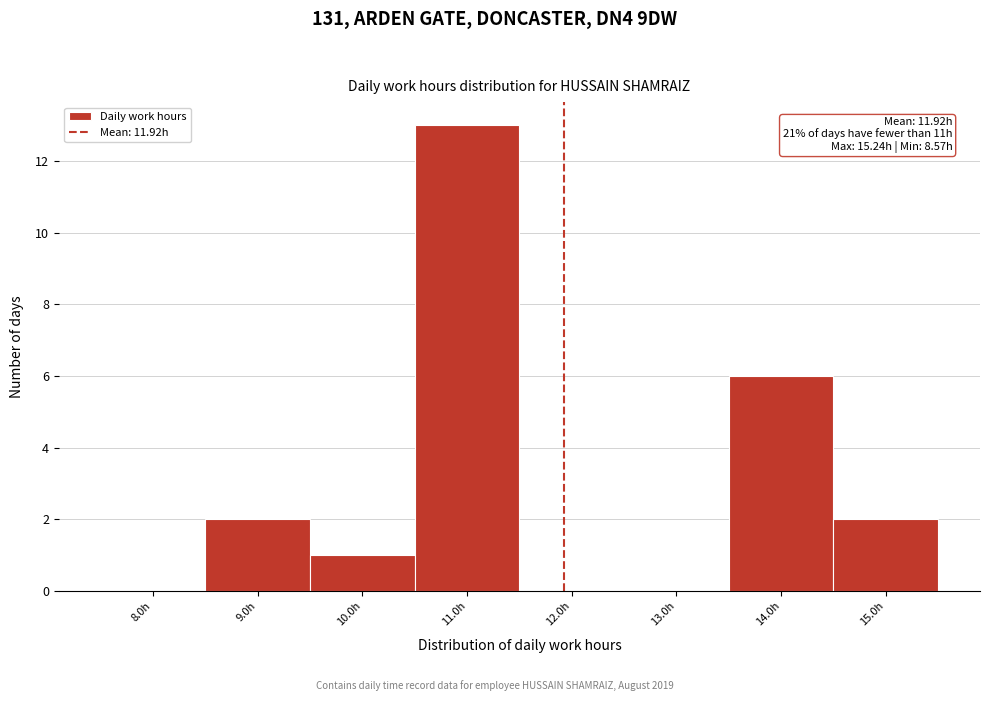

Which range on the x-axis has the tallest bar?

10.5 to 11.5